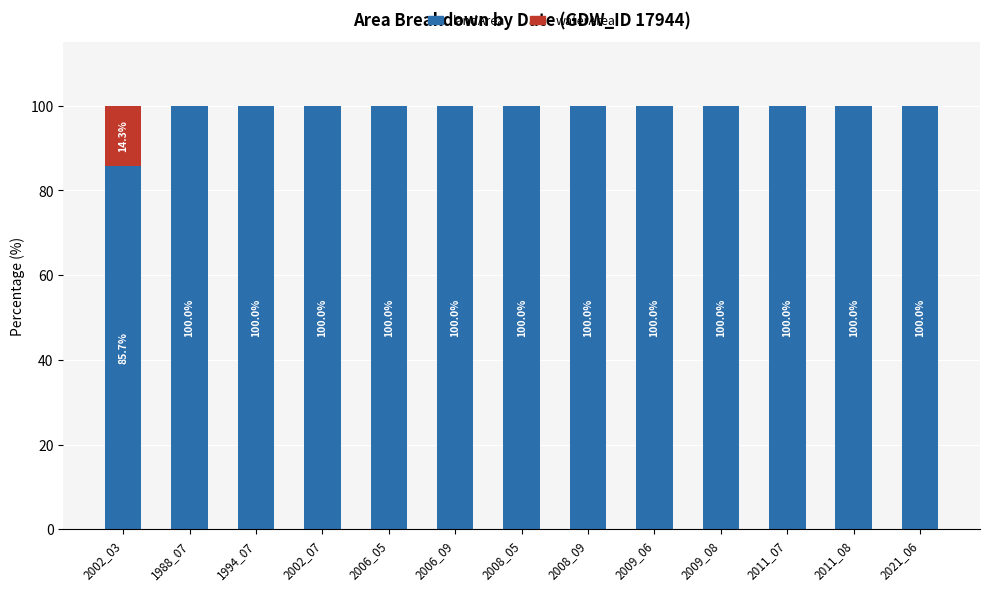

True or false: landArea has a value of 100.0 at 2009_08.

True